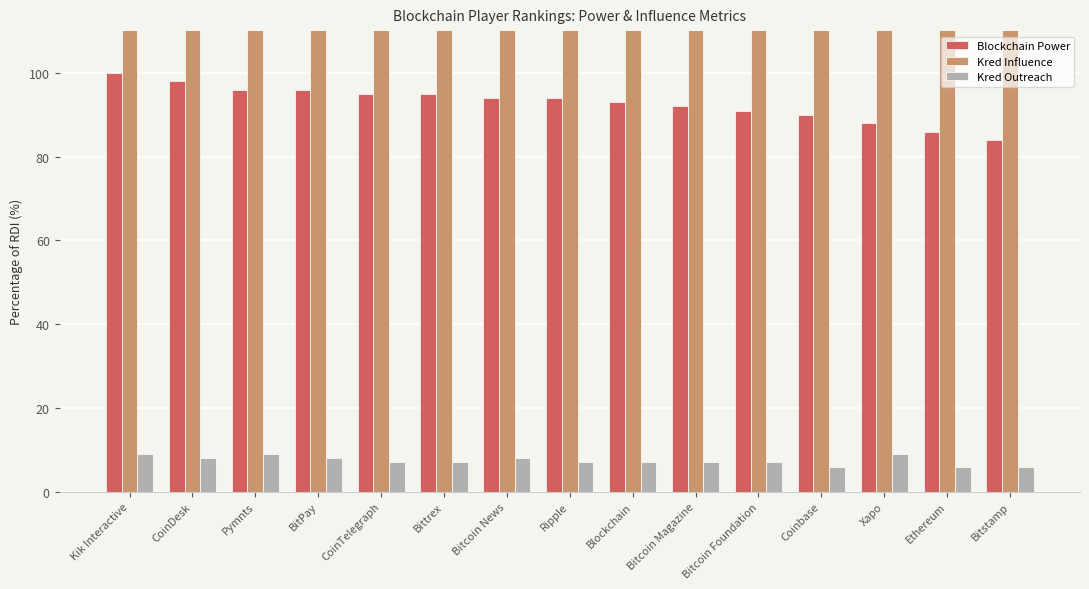

The Kred Influence series shows 638 at CoinTelegraph. True or false?

False